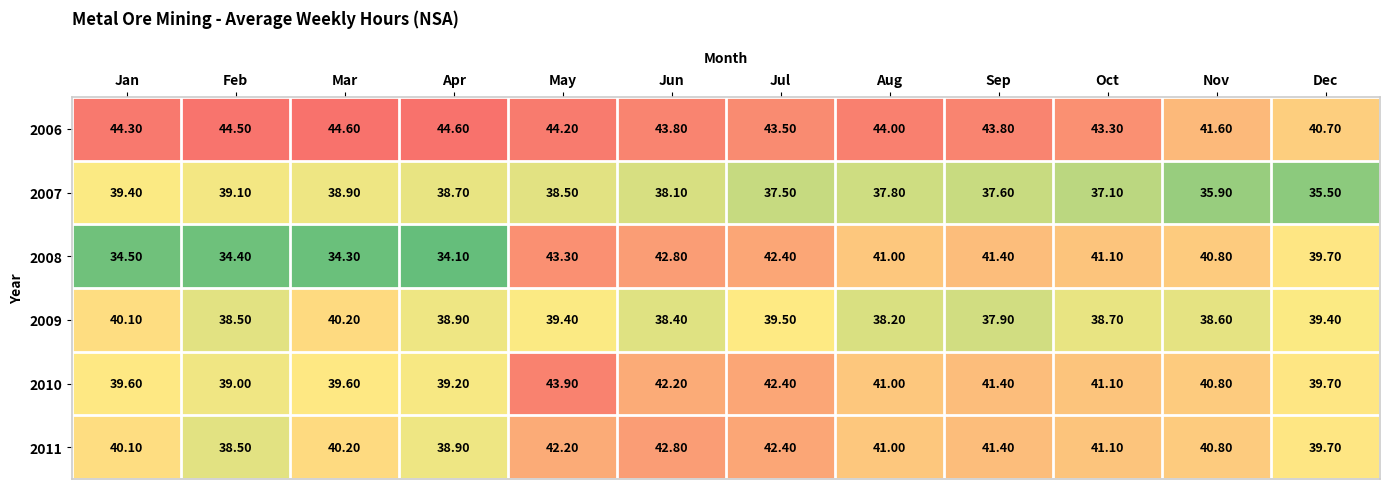

Where does the 2007 series first go above 38?

Jan